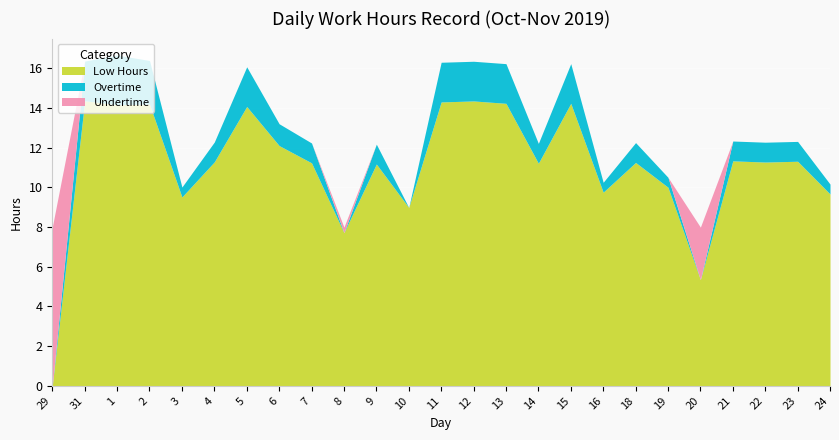

Between 29 and 9, which is larger?

9